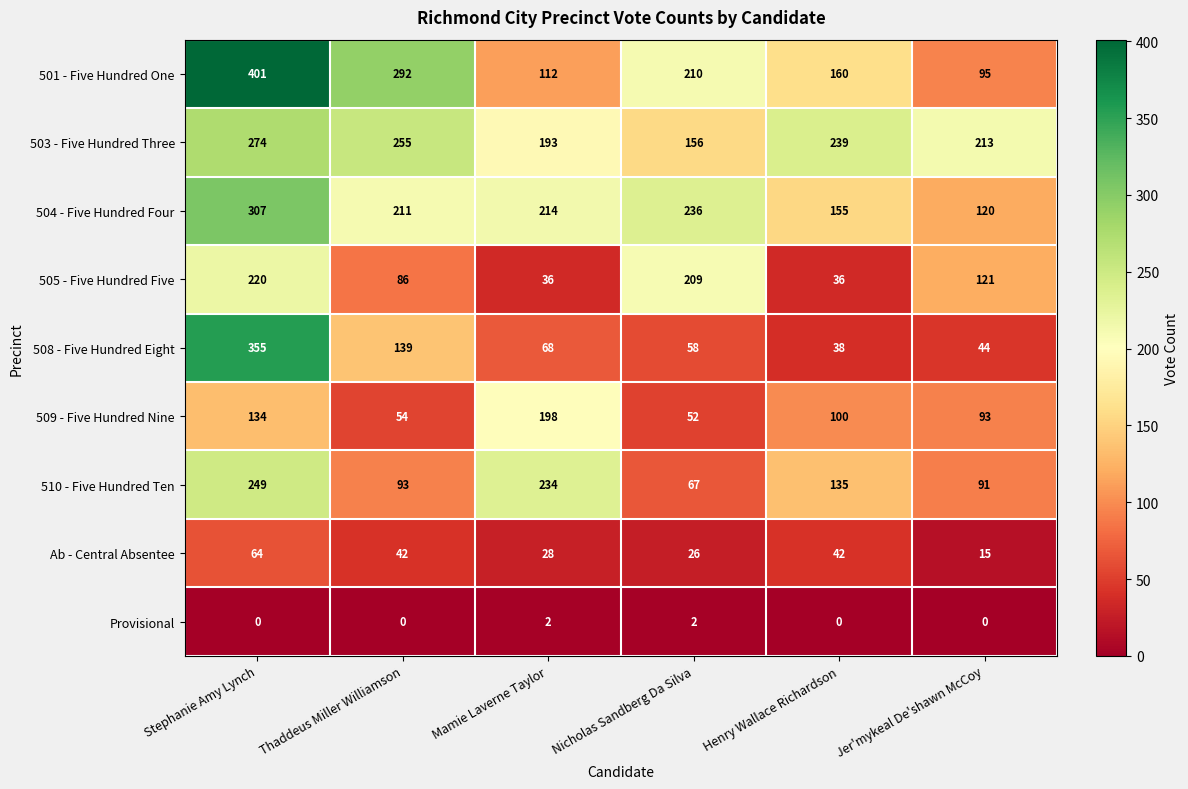

Between Henry Wallace Richardson and Jer'mykeal De'shawn McCoy, which series saw the biggest shift?

505 - Five Hundred Five